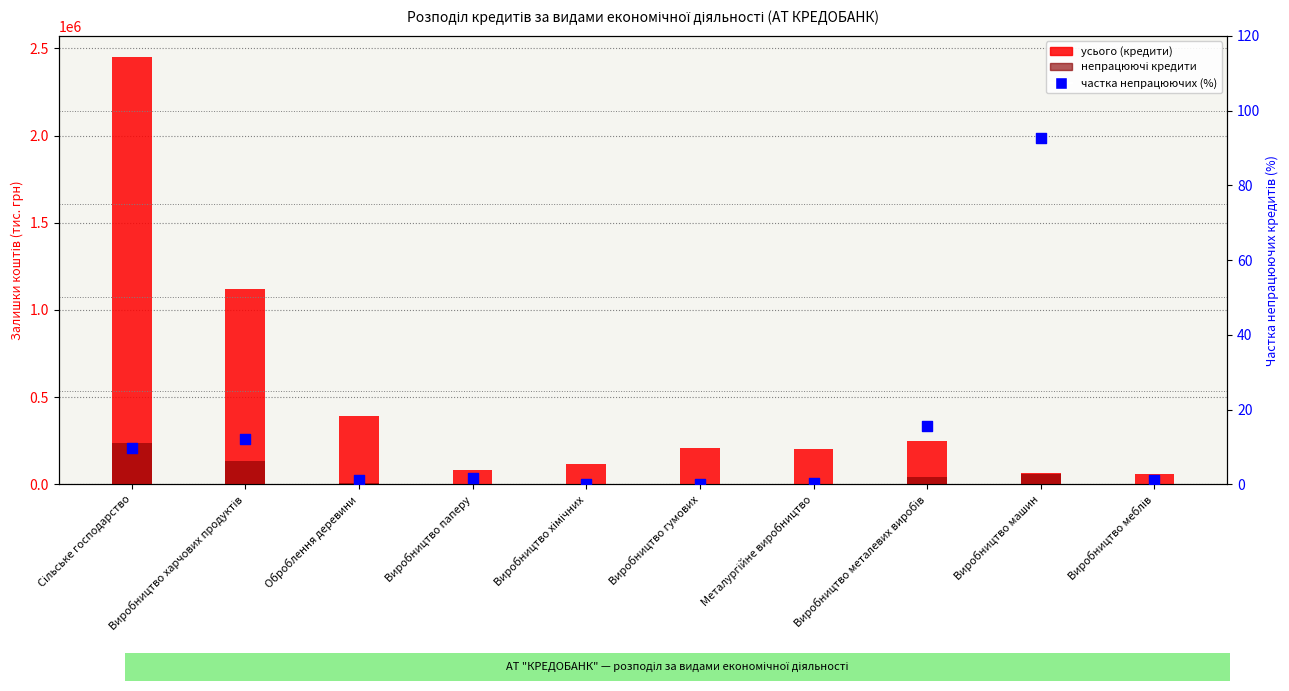

Is the value of усього (кредити) at Металургійне виробництво greater than the value of непрацюючі кредити at Виробництво меблів?

Yes